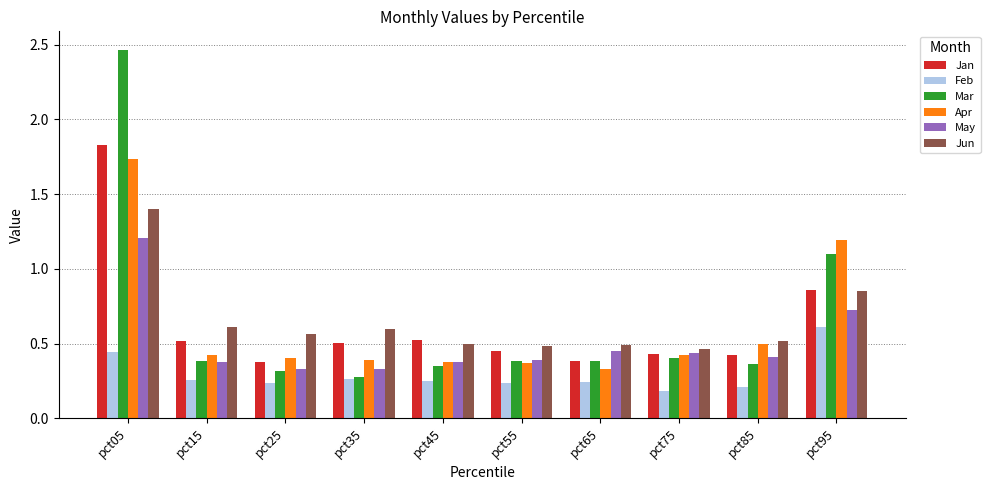

At how many categories does at least one series exceed 0?

10